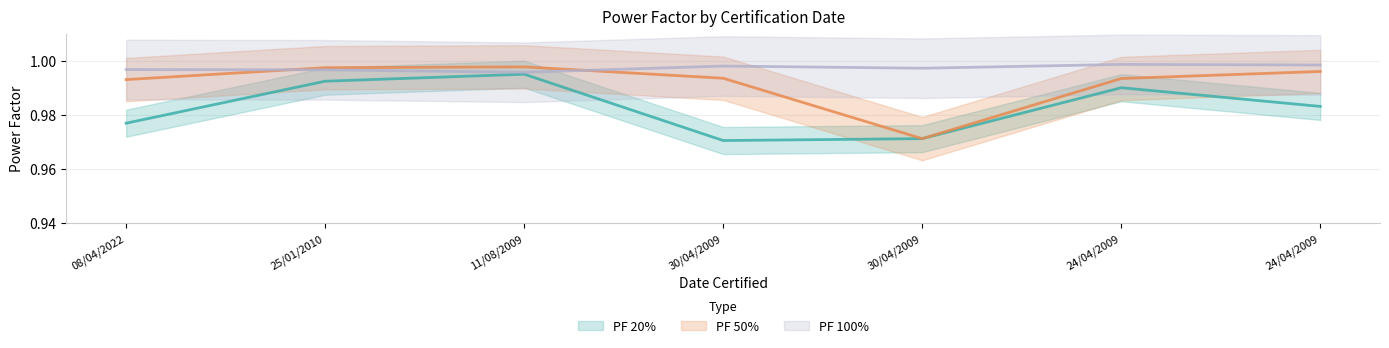

What is the sum of all PF 50% values?

6.9